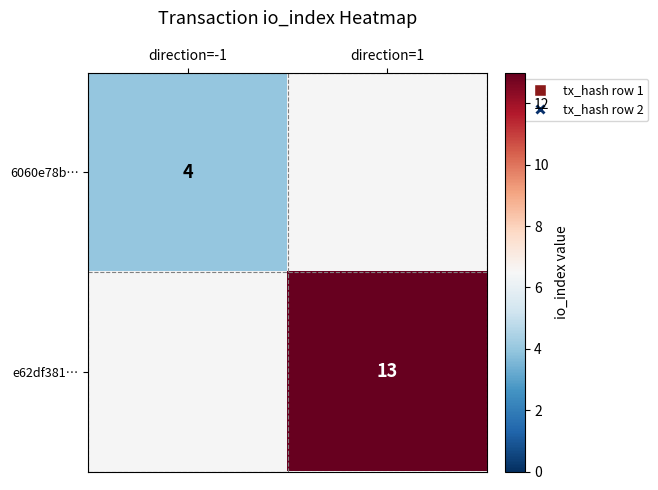

Which has a higher value, direction=1 or direction=-1?

direction=-1